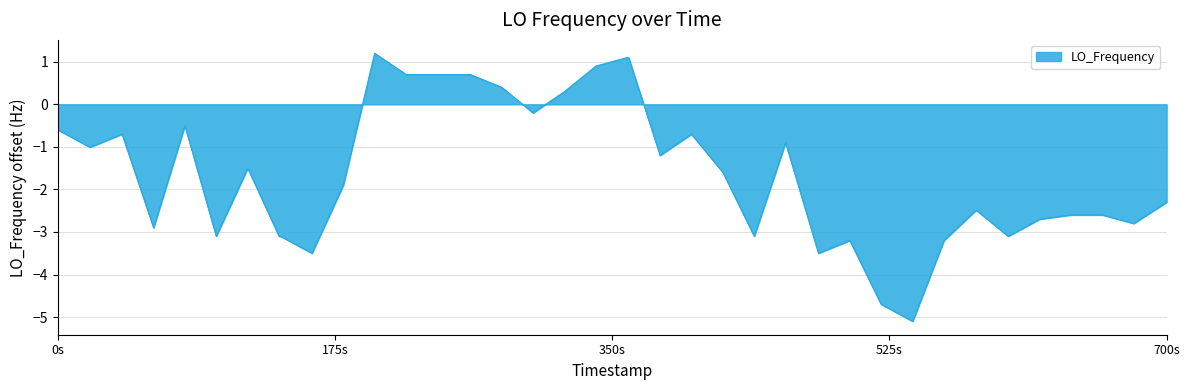

True or false: there are more than 1 points higher than both neighbors.

True